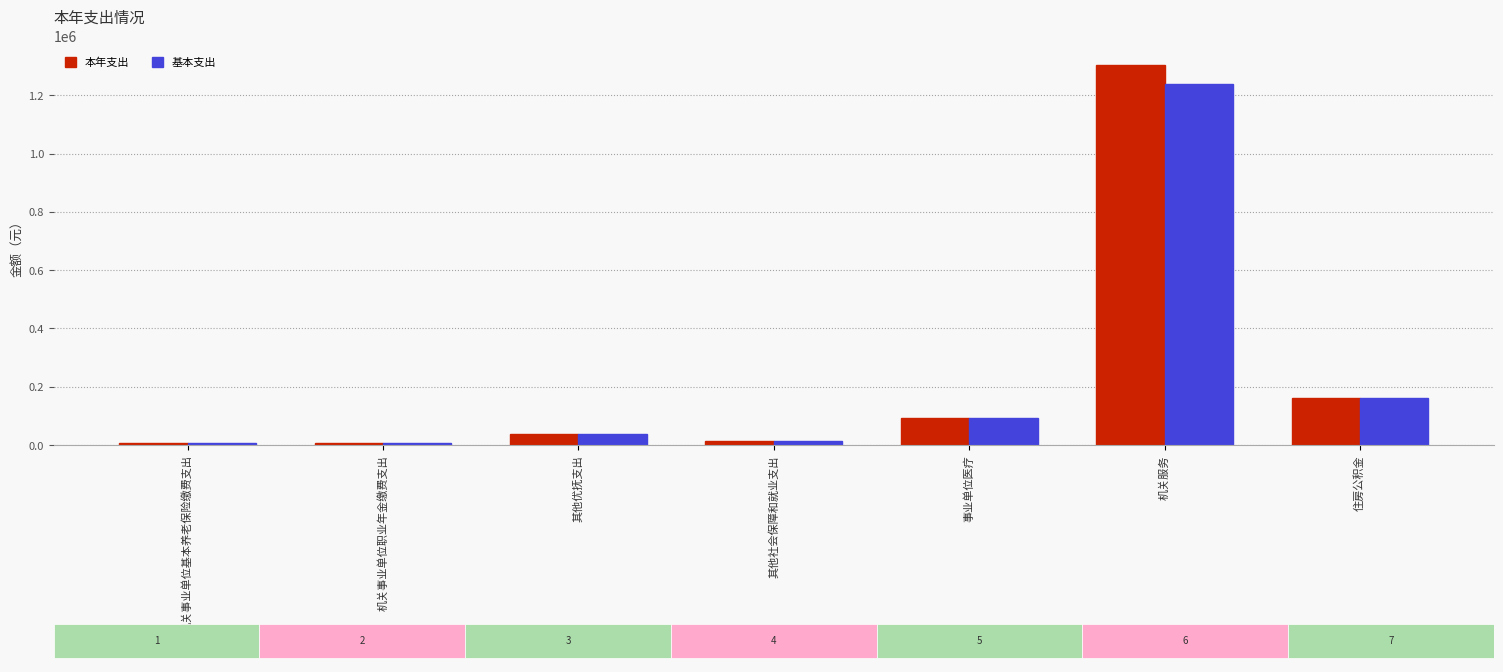

Is the value of 基本支出 at 事业单位医疗 greater than the value of 本年支出 at 机关事业单位职业年金缴费支出?

Yes